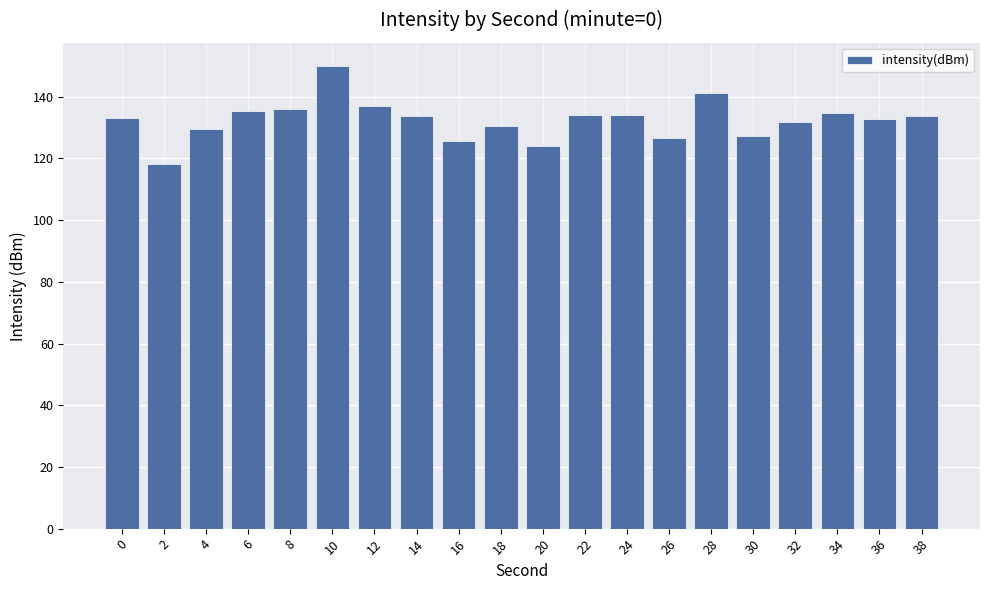

What is the approximate value at 8?

135.9